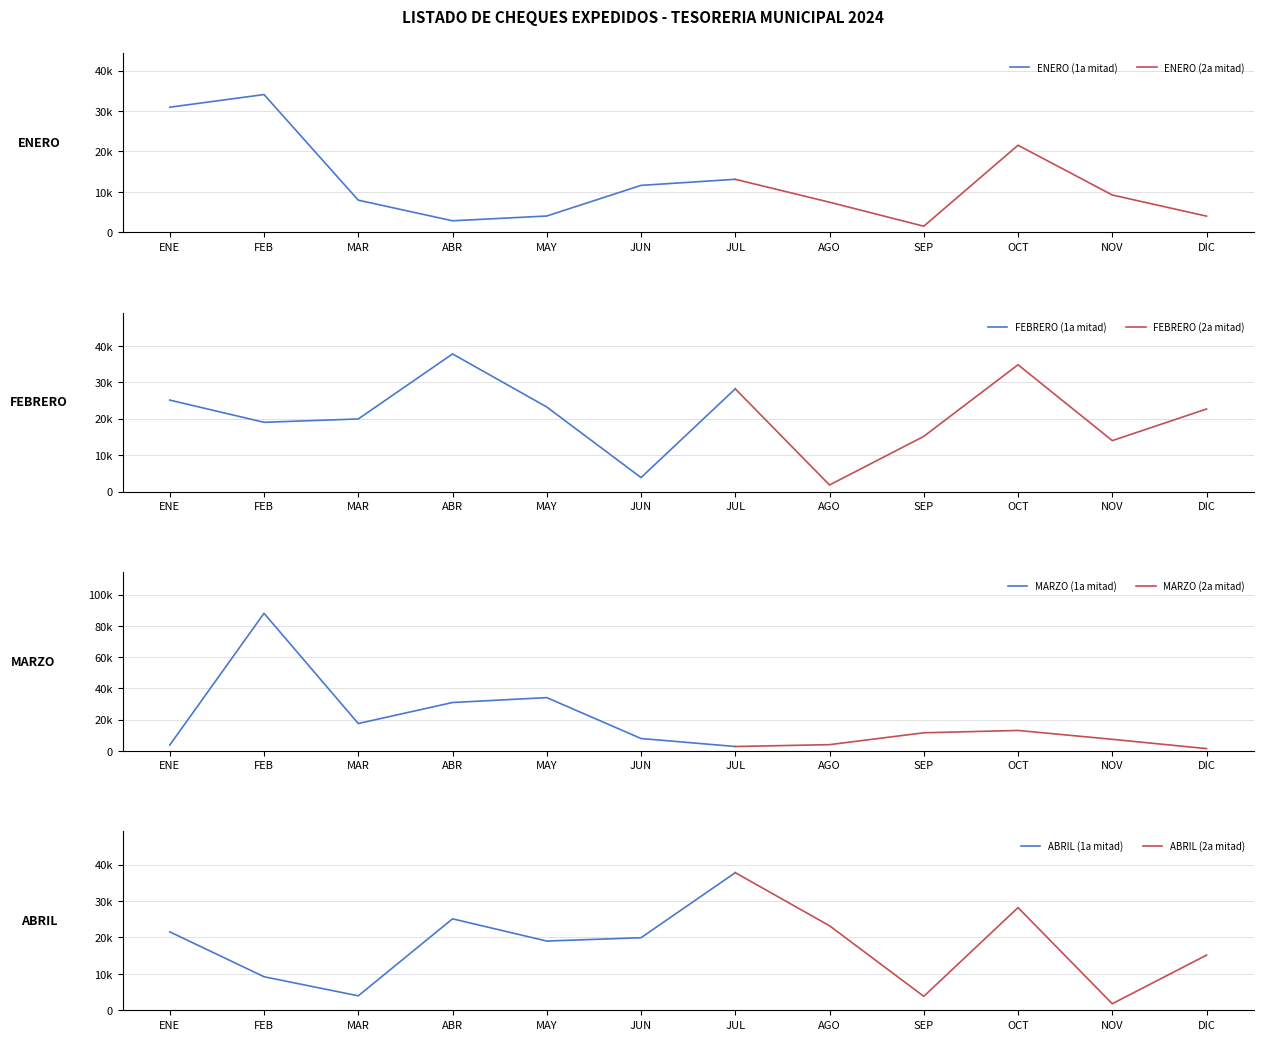

How many interior local peaks does the ABRIL series have?

3